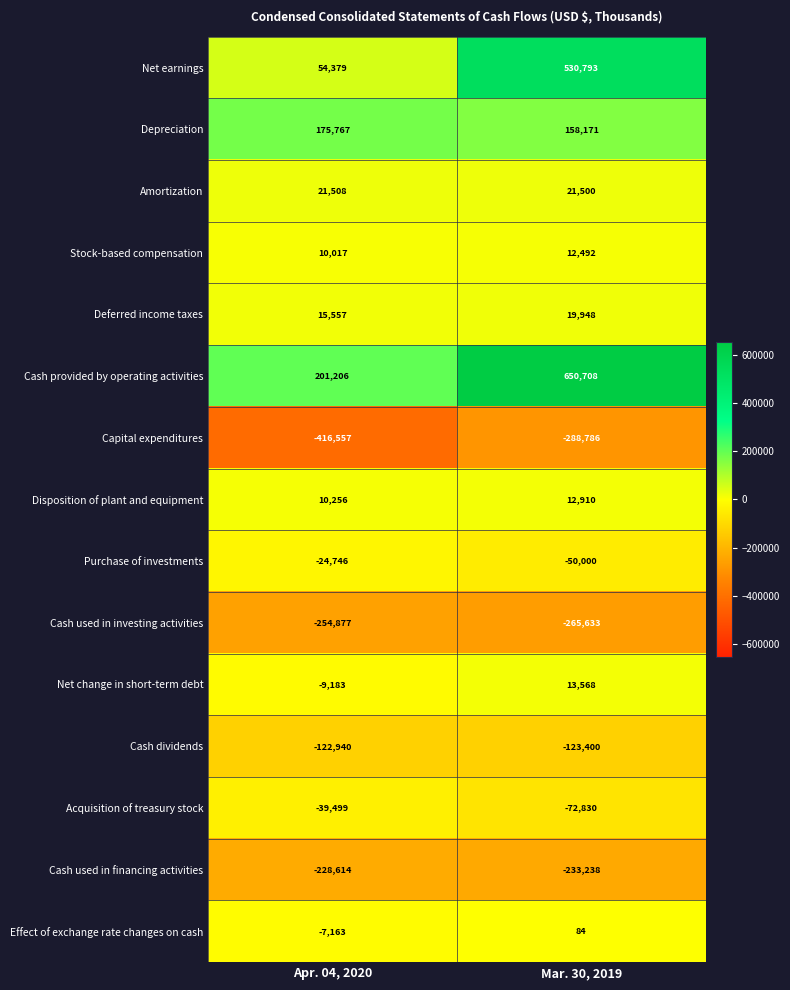

Which category has the lowest value in the Cash used in financing activities series?

Mar. 30, 2019